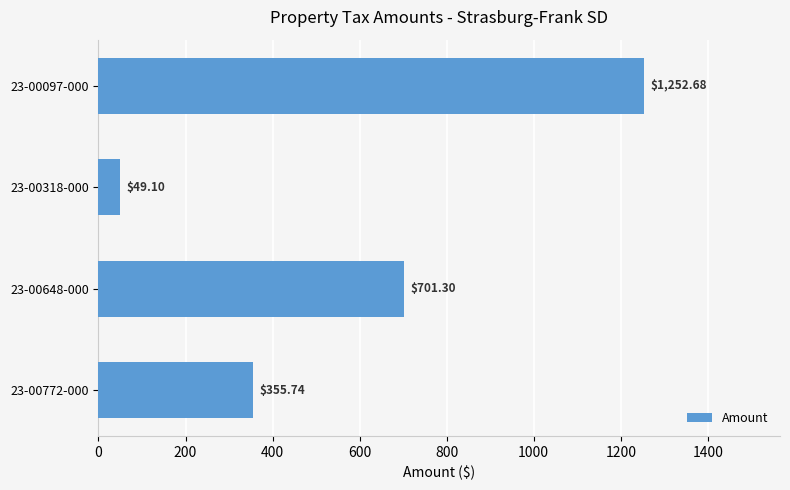

What is the minimum value shown in the chart?

49.1